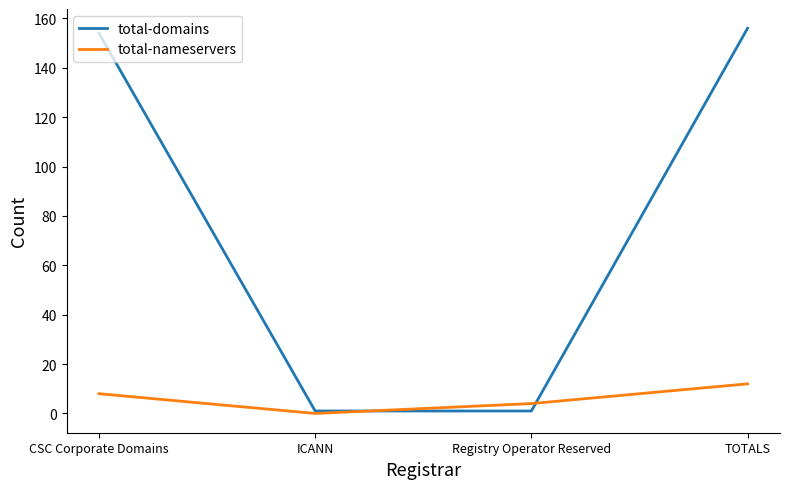

Between ICANN and TOTALS, which series saw the biggest shift?

total-domains